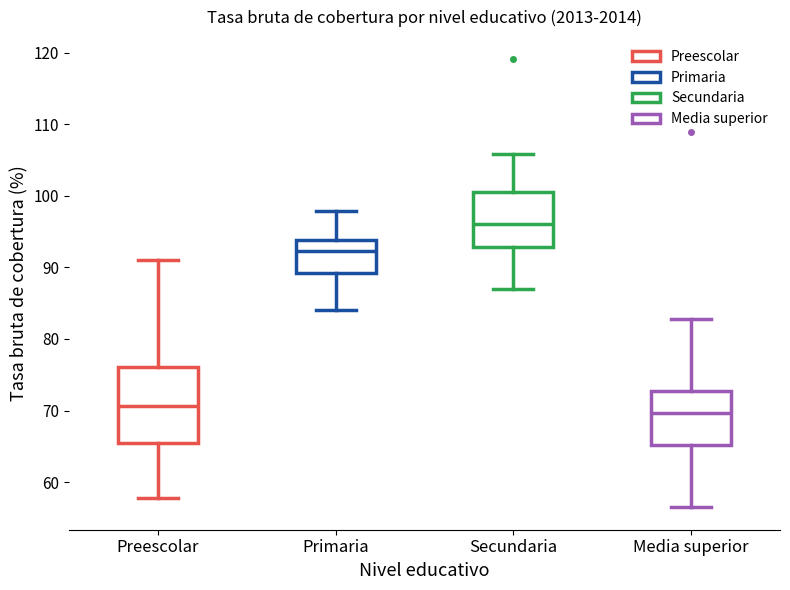

Which box is the tallest, from its lower edge to its upper edge?

Preescolar